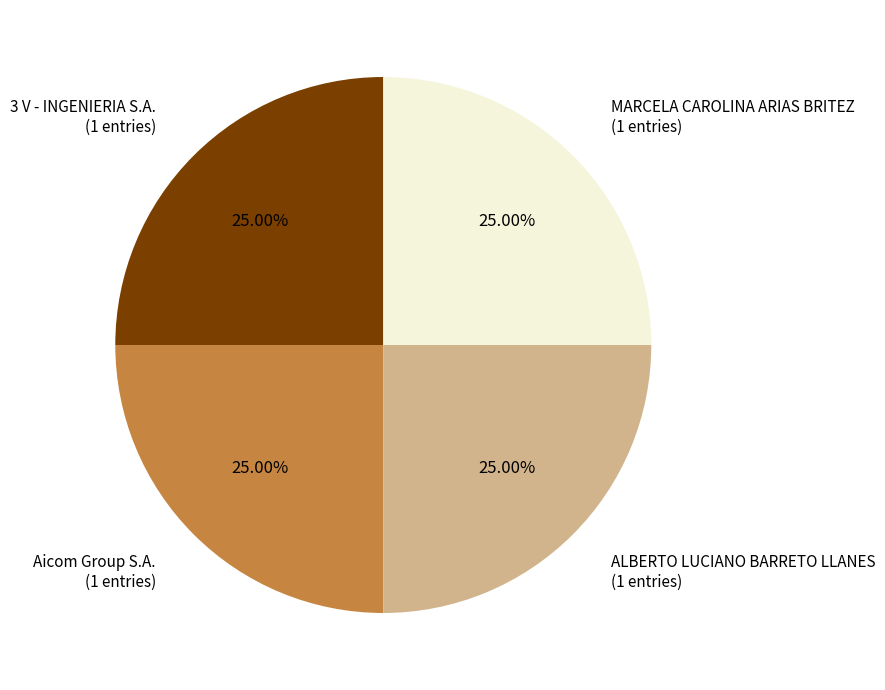

How many slices are in this pie chart?

4